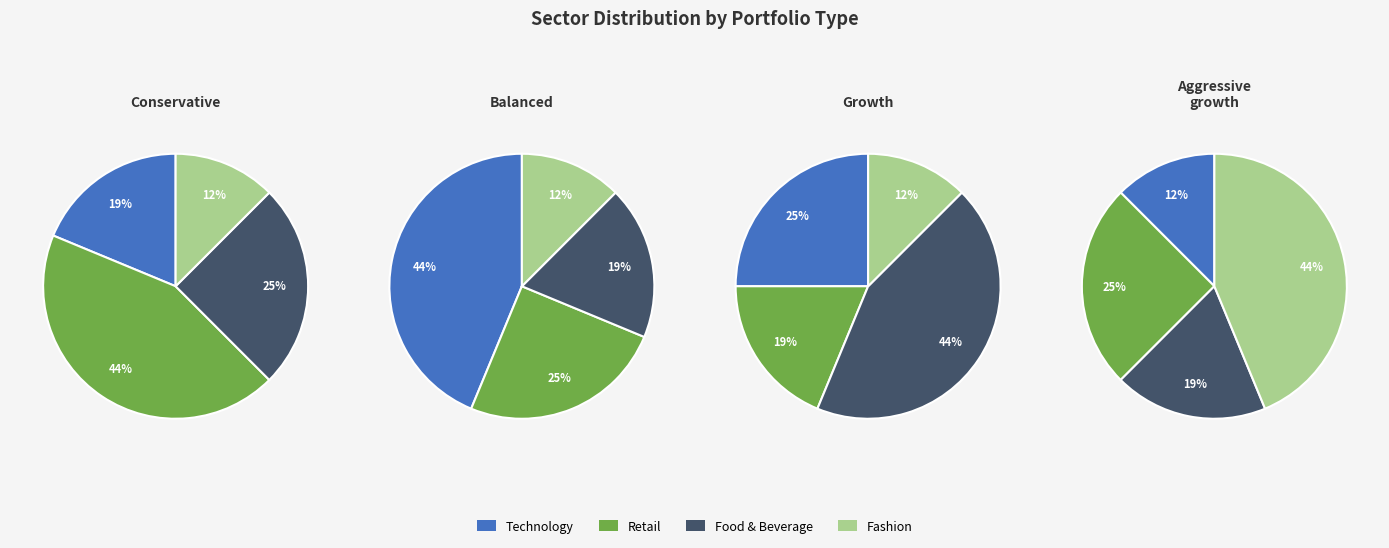

What percentage is the Retail slice, to the nearest percent?

44%